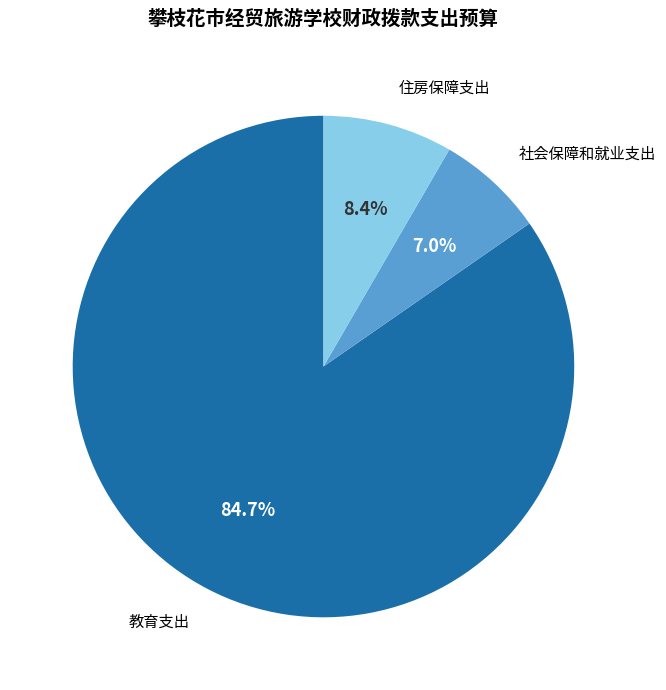

To the nearest percent, what is the average slice percentage?

33%